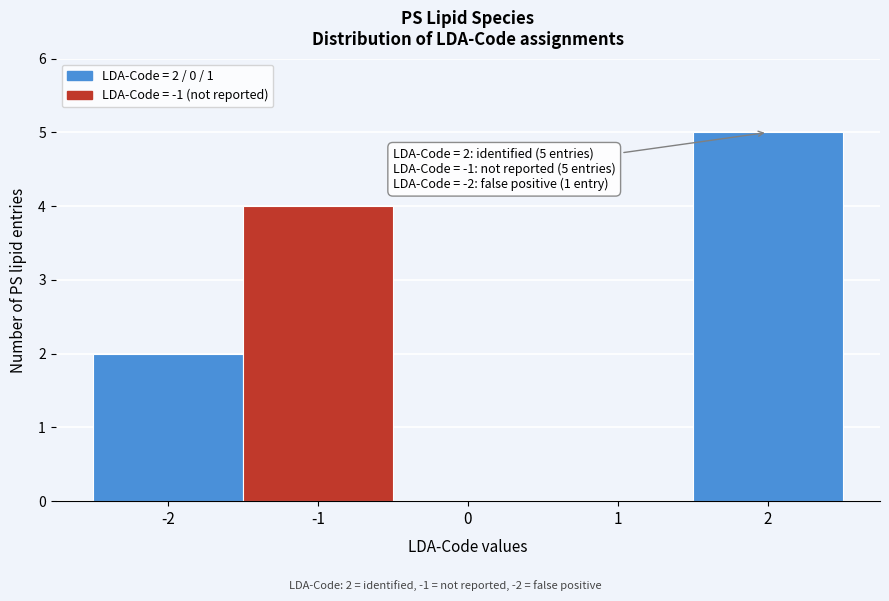

Over which range of the x-axis is the bar tallest?

1.5 to 2.5